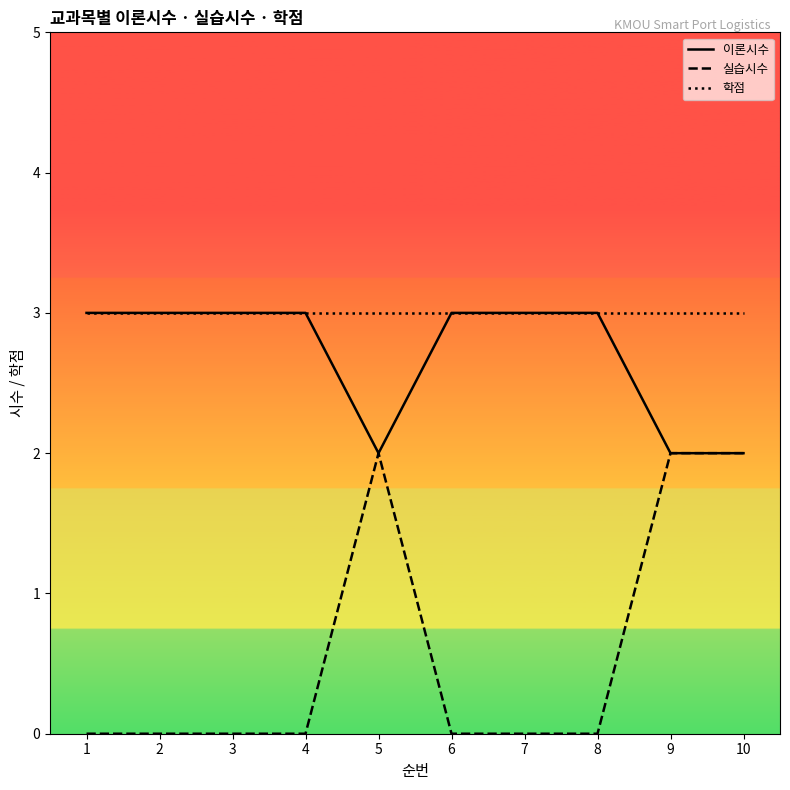

True or false: 이론시수 has a value of 5 at 7.

False